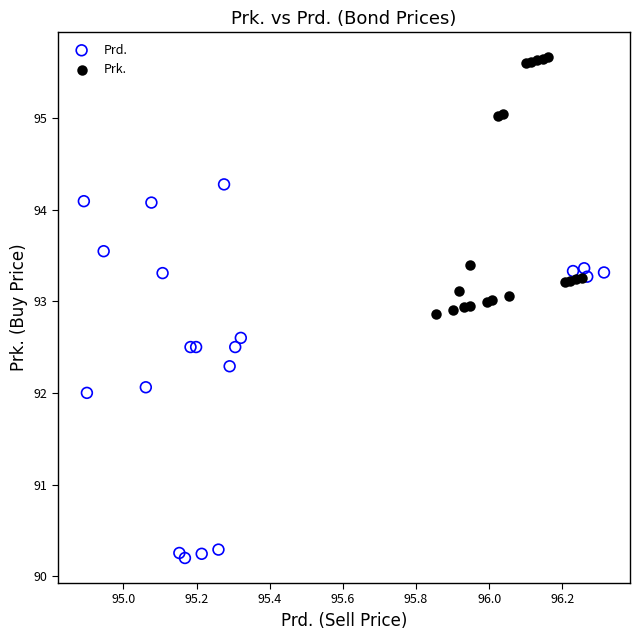

Which series reaches the maximum Y coordinate?

Prk.